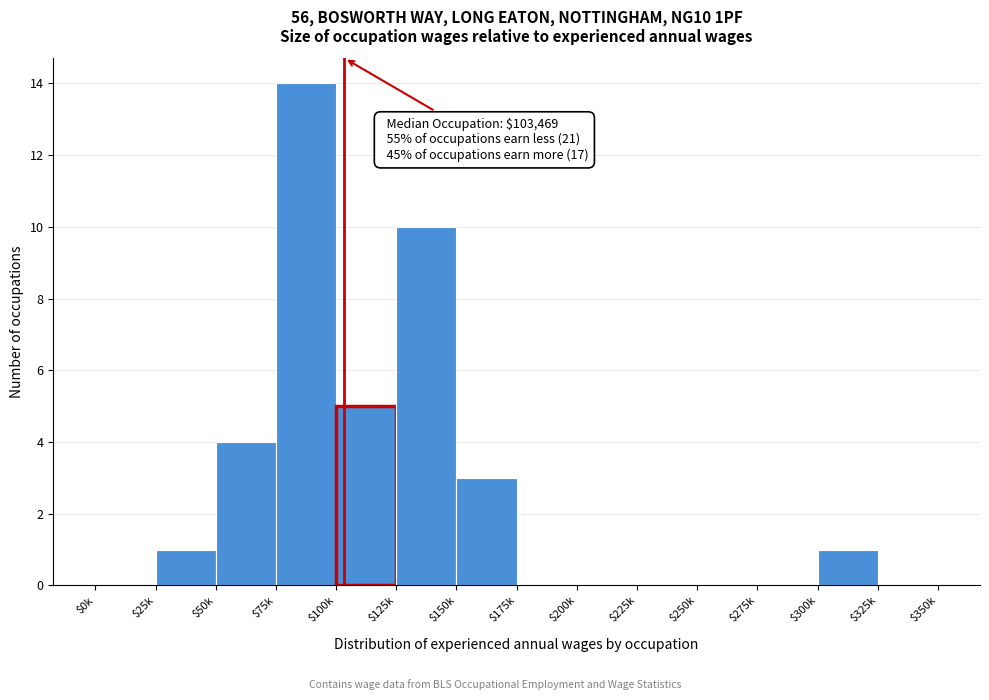

True or false: the data shows 0 at $0k.

True